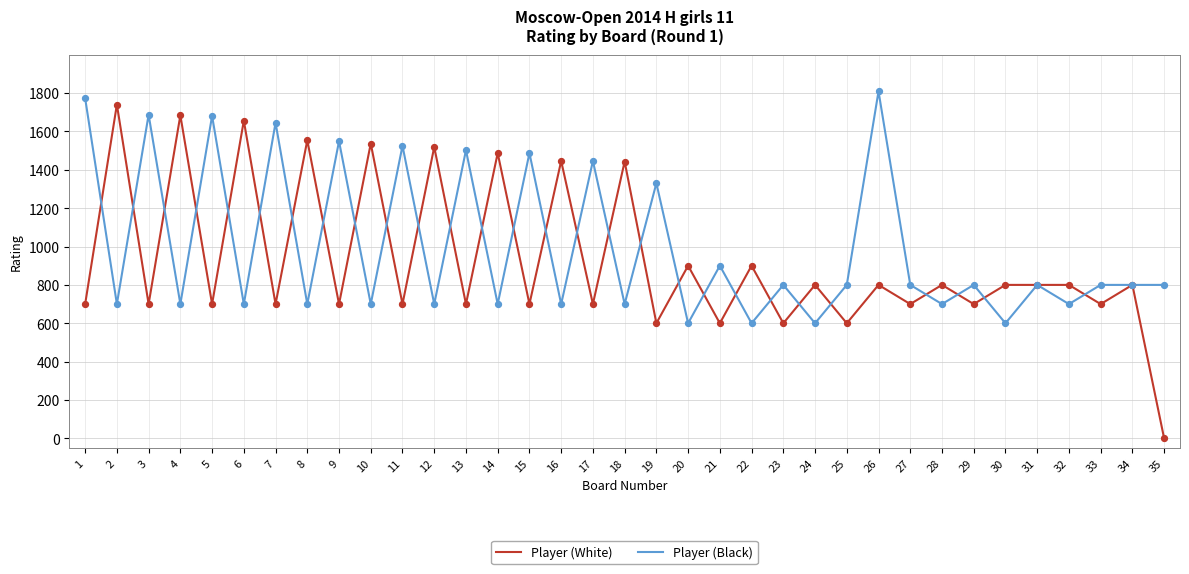

What is the total value across all series at 30?

1400